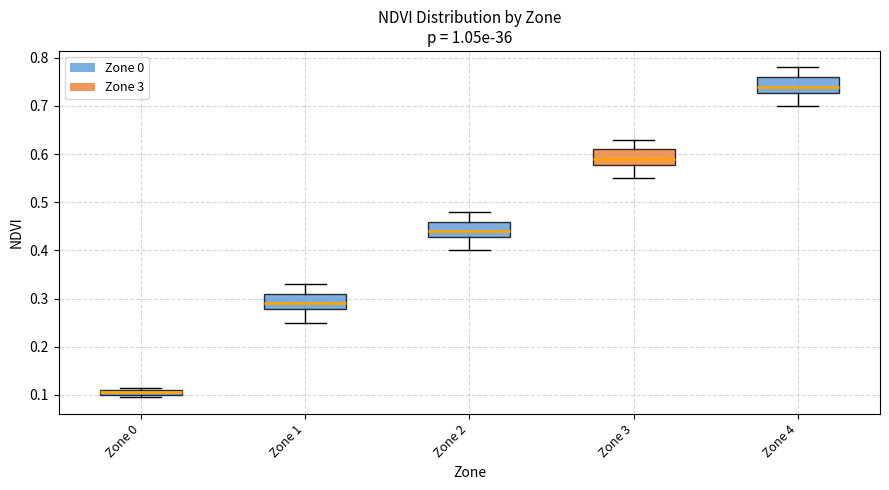

Which box has the highest median line?

Zone 4